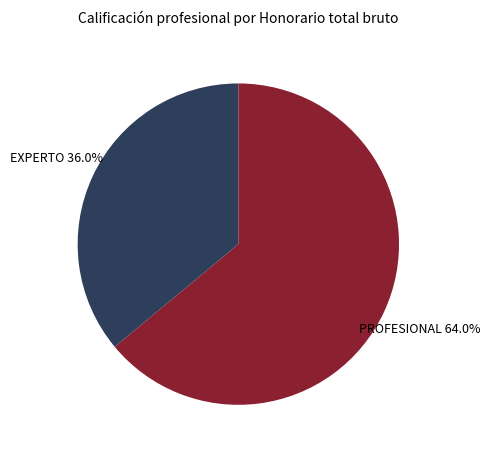

Which category has the biggest portion of the pie?

PROFESIONAL